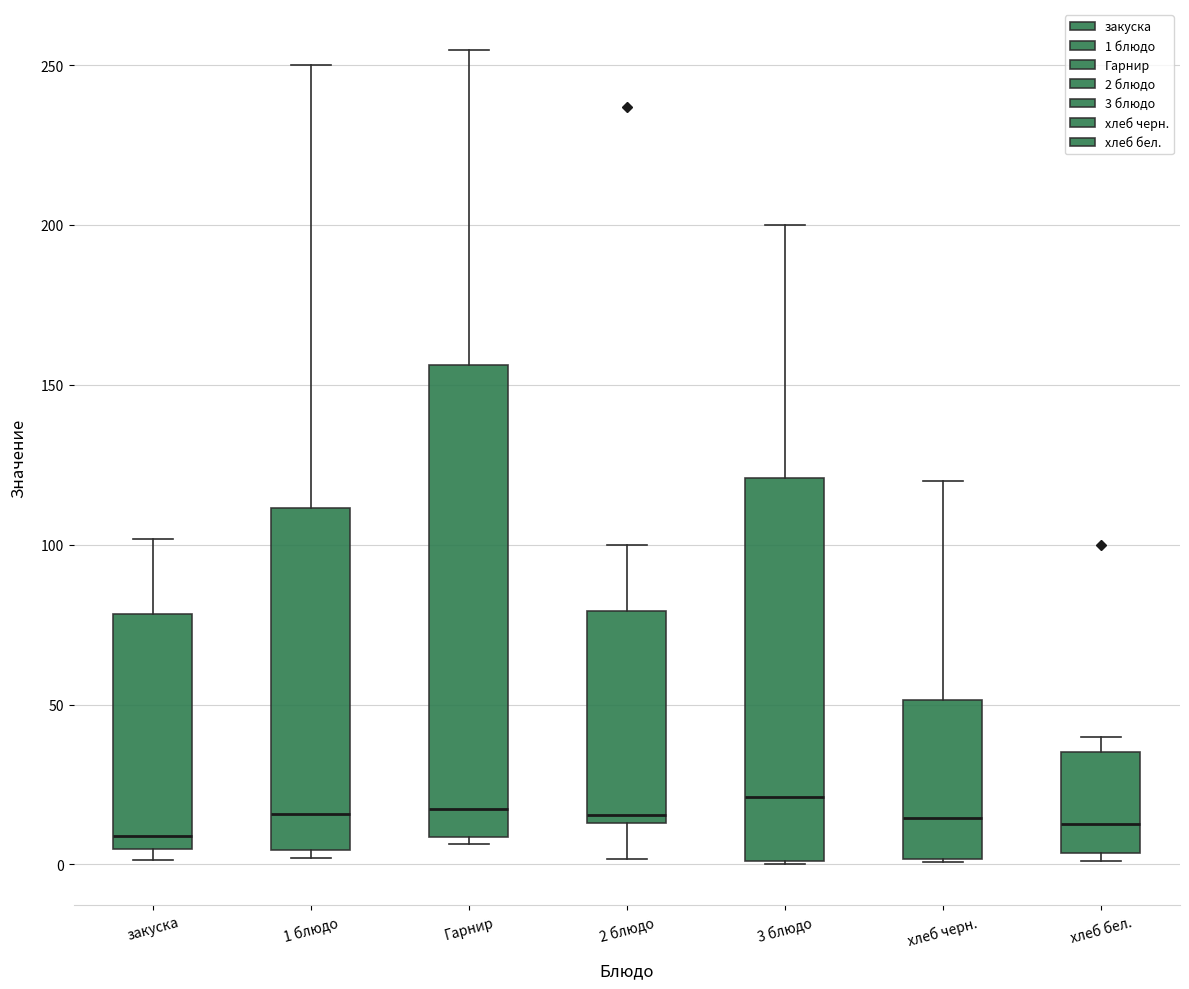

Comparing the boxes themselves (not the whiskers), which one is the tallest?

Гарнир